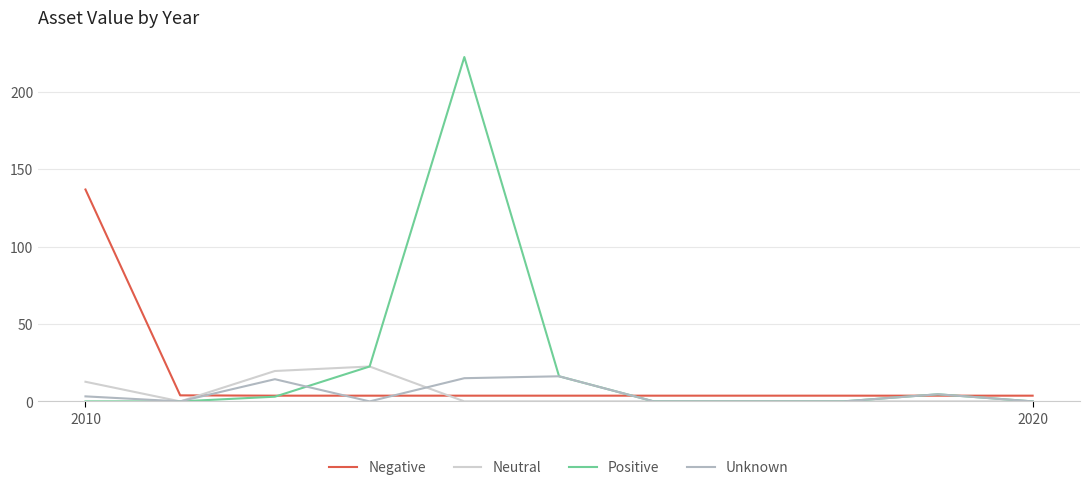

What is the highest value of the Unknown series?

16.2